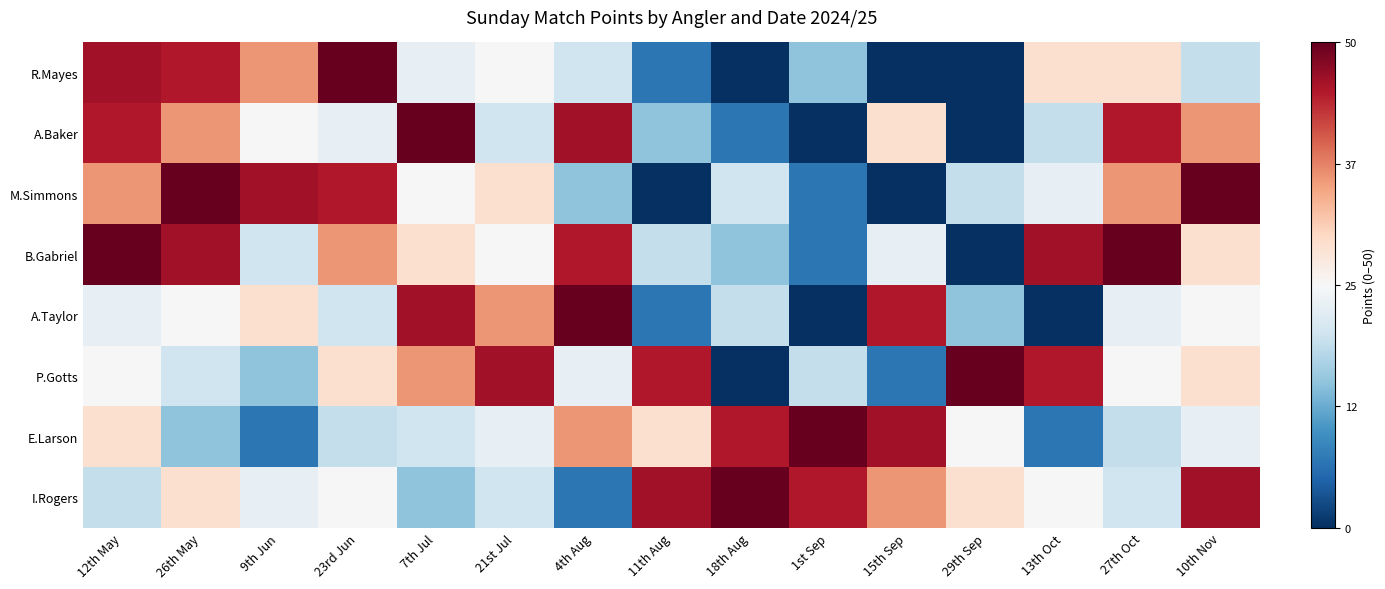

What is the difference between the highest and lowest values at 26th May?

1.4